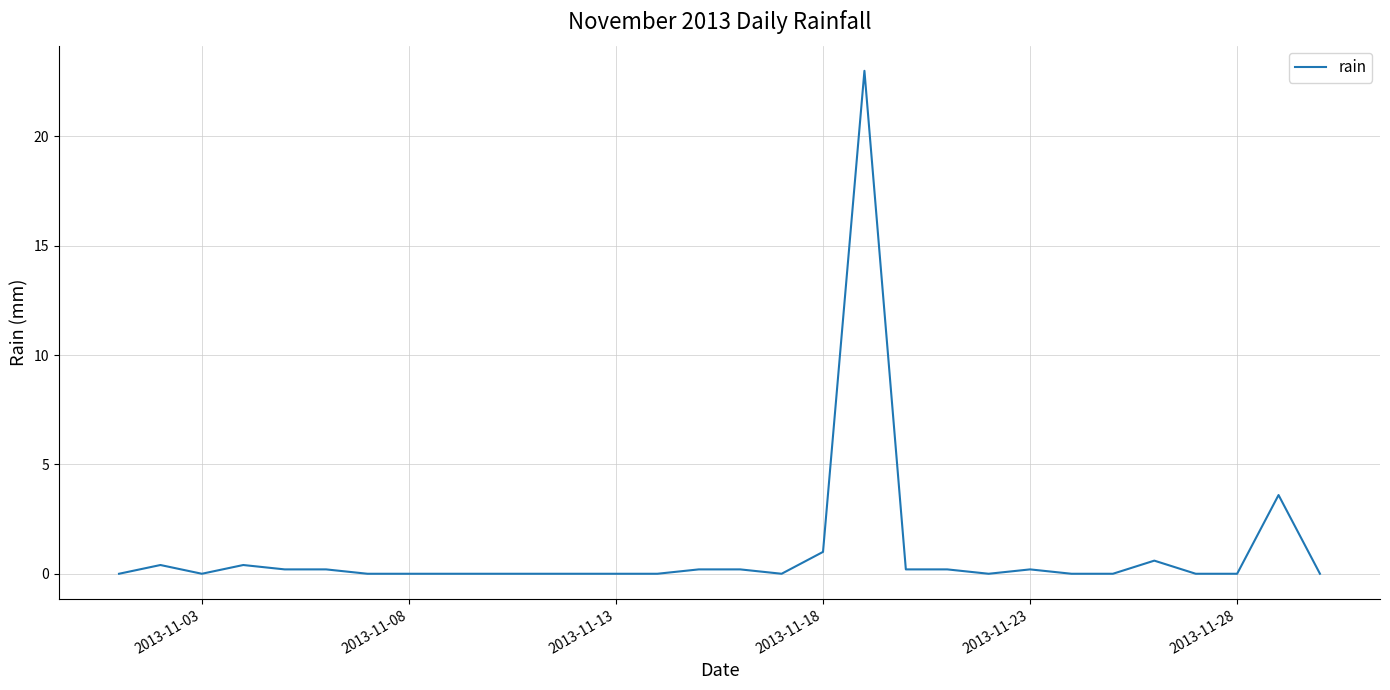

What is the difference between the maximum and minimum values?

23.0